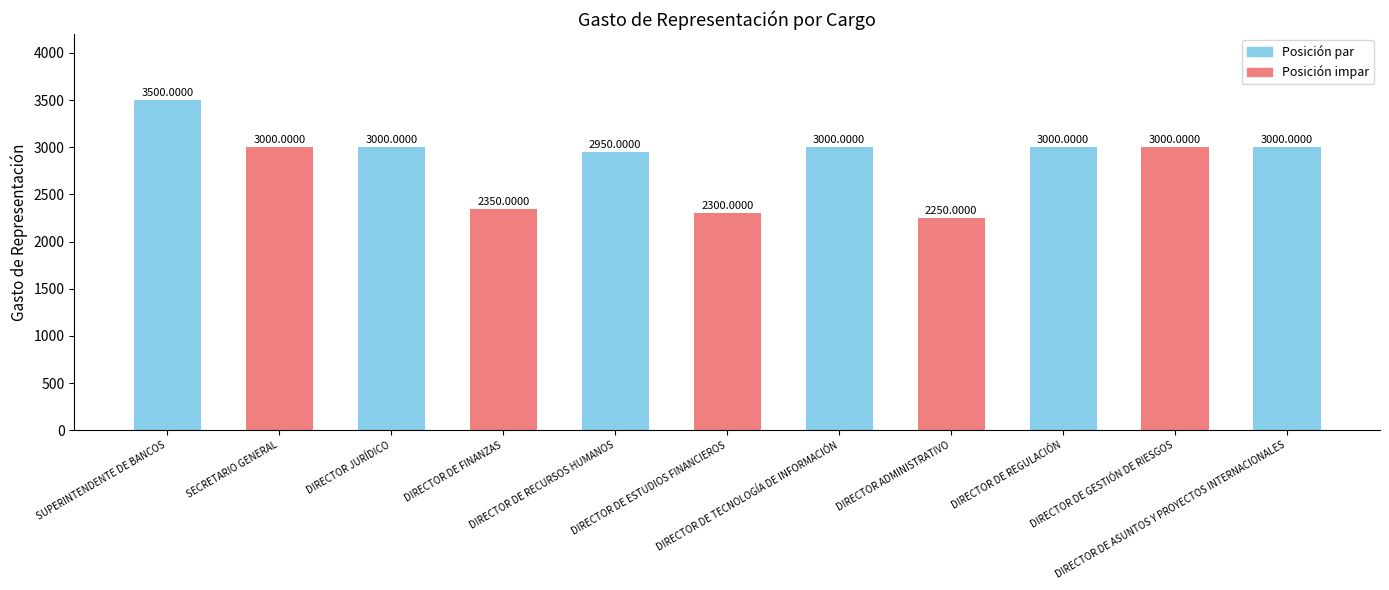

What is the sum of all values?

31350